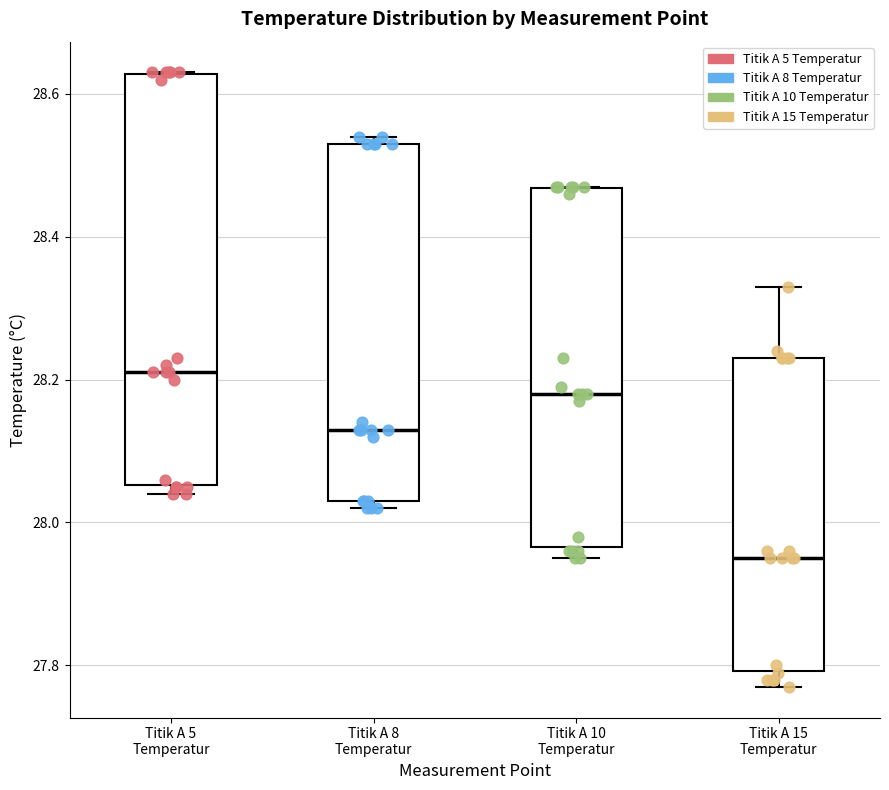

Reading left to right, transcribe this box plot: for each box, give where its median line is, the range the box spans, and where its two whiskers end, as read against the y-axis. The values are not printed on the chart, so give them approximately, as read against the axis.

Titik A 5 Temperatur: median 28.22, box 28.06 to 28.62, whiskers 28.04 to 28.64
Titik A 8 Temperatur: median 28.14, box 28.04 to 28.54, whiskers 28.02 to 28.54 (just above the box's upper edge)
Titik A 10 Temperatur: median 28.18, box 27.96 to 28.46, whiskers 27.96 (just below the box's lower edge) to 28.48
Titik A 15 Temperatur: median 27.96, box 27.80 to 28.24, whiskers 27.78 to 28.34